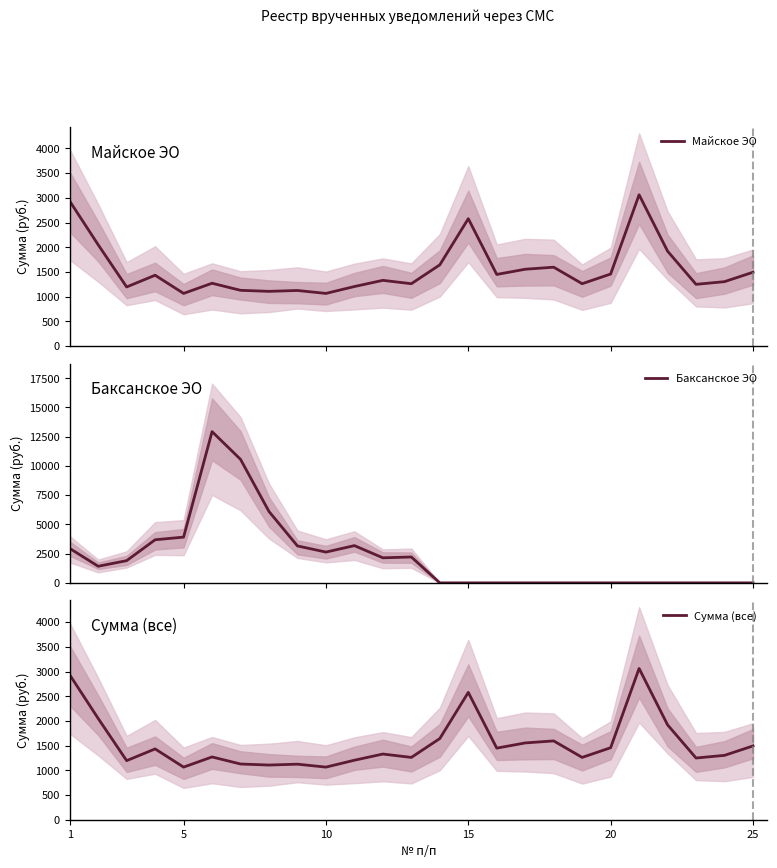

What is the highest value of the Баксанское ЭО series?

12936.1